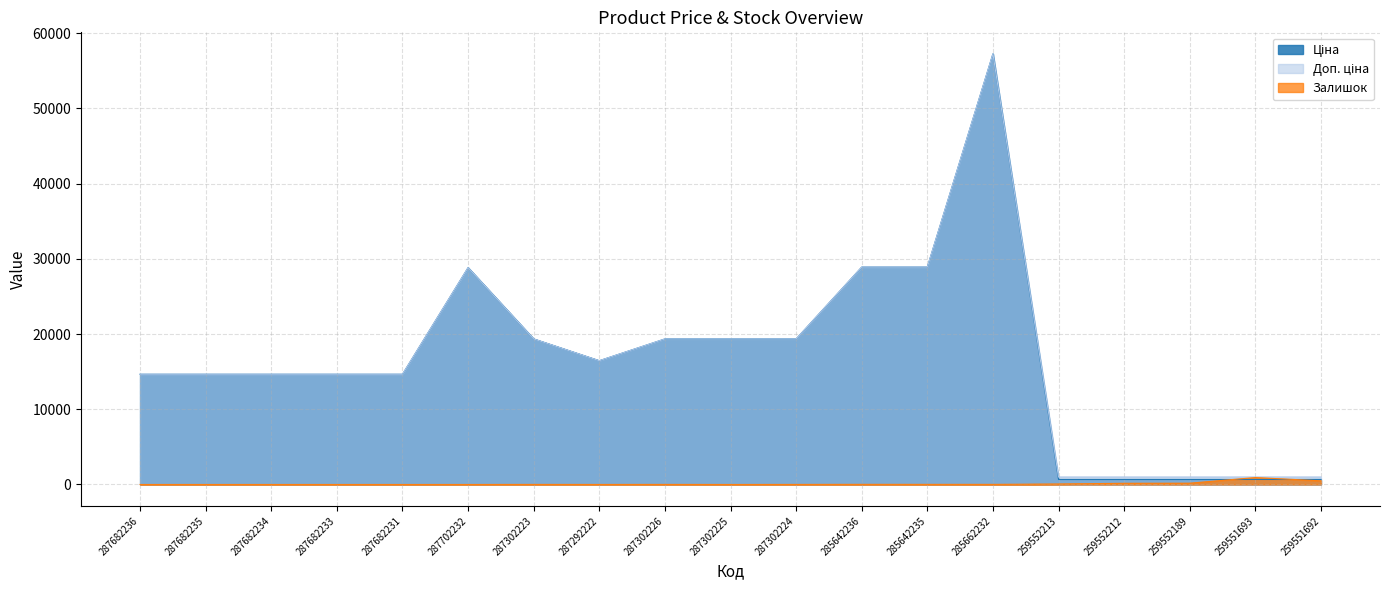

Reading right to left, transcribe all the data shown in this chart.

Ціна: 672.1	672.1	672.1	672.1	672.1	57235.5	28890.3	28890.3	19343.1	19343.1	19343.1	16448.2	19343.1	28821.8	14649.6	14649.6	14649.6	14649.6	14649.6
Доп. ціна: 992.7	992.7	992.7	992.7	992.7	57235.5	28890.3	28890.3	19343.1	19343.1	19343.1	16448.2	19343.1	28821.8	14649.6	14649.6	14649.6	14649.6	14649.6
Залишок: 485.0	919.0	171.0	157.0	65.0	13.0	14.0	17.0	7.0	0.0	8.0	3.0	8.0	0.0	0.0	0.0	0.0	0.0	0.0